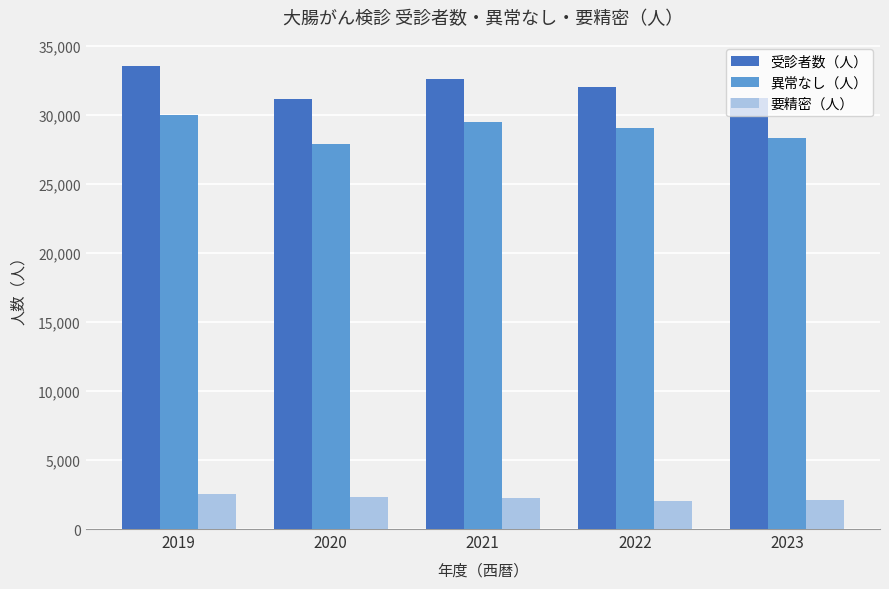

What is the average value of the 受診者数（人） series?

32128